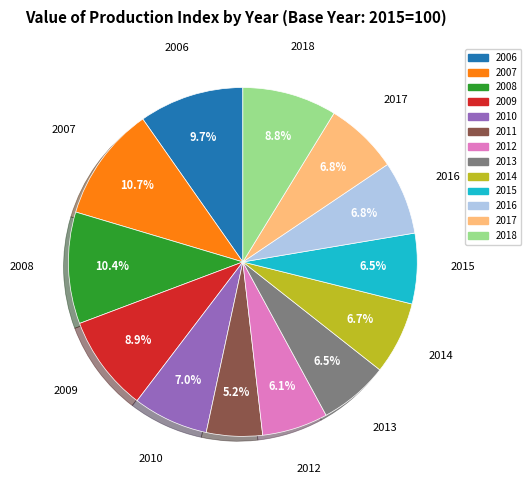

What percentage is NOT represented by 2014?

93.3%